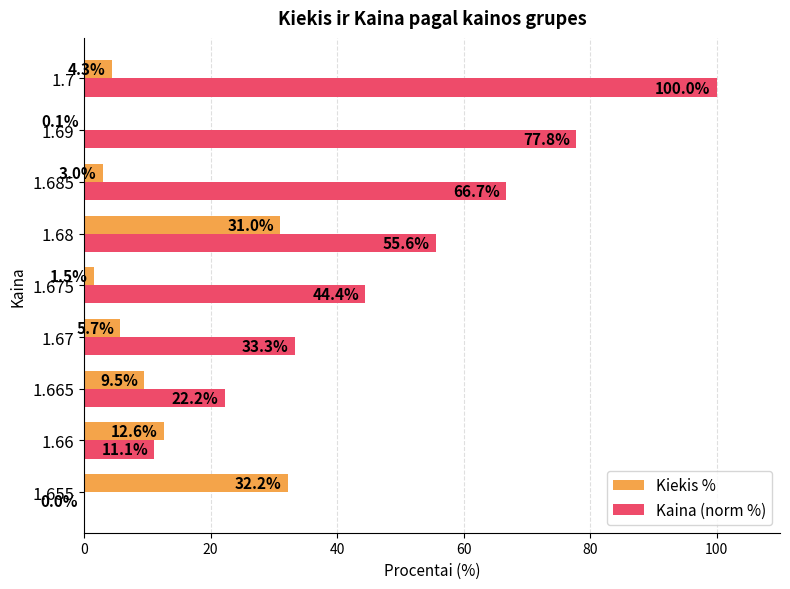

What is the total value across all series at 1.665?

31.7